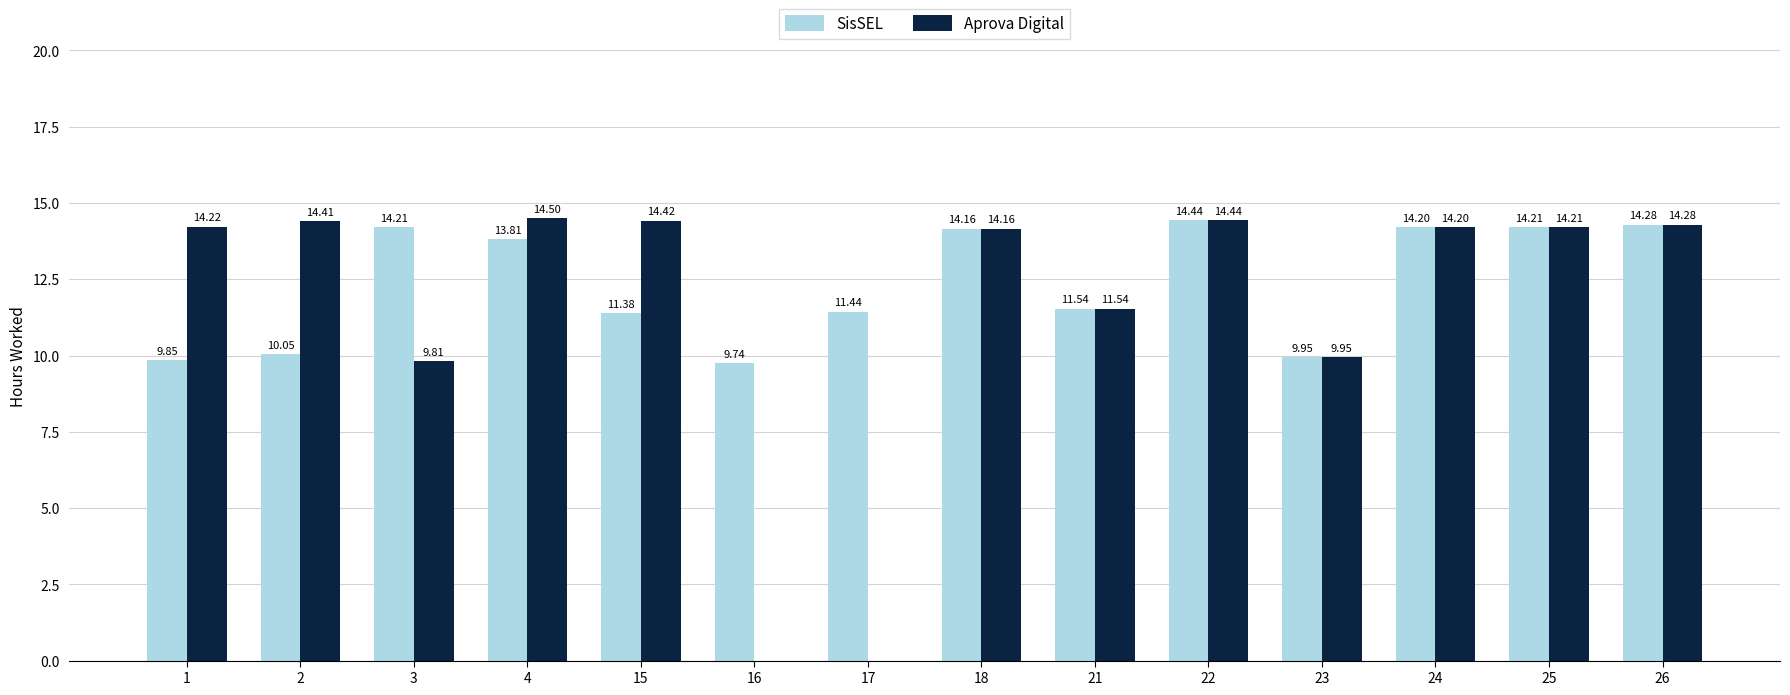

Where does the SisSEL series first go above 13?

3